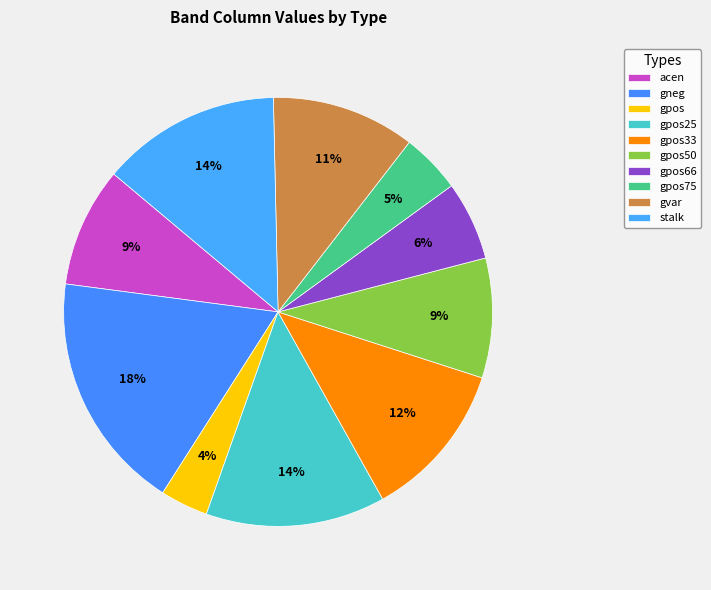

What portion of the pie excludes gpos75?

95.5%